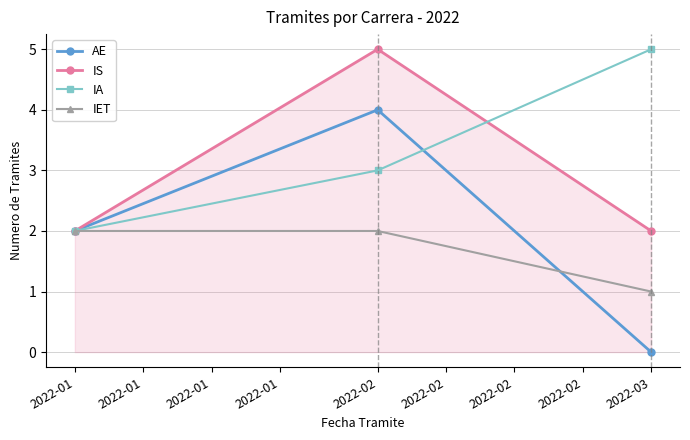

Rank the series by their average value, from lowest to highest.

IET, AE, IS, IA